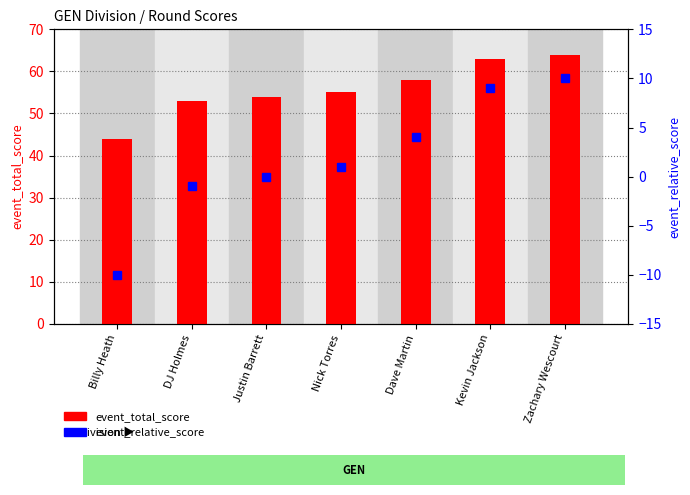

Reading left to right, transcribe all the data shown in this chart.

event_total_score: Billy Heath=44	DJ Holmes=53	Justin Barrett=54	Nick Torres=55	Dave Martin=58	Kevin Jackson=63	Zachary Wescourt=64
event_relative_score: Billy Heath=-10	DJ Holmes=-1	Justin Barrett=0	Nick Torres=1	Dave Martin=4	Kevin Jackson=9	Zachary Wescourt=10